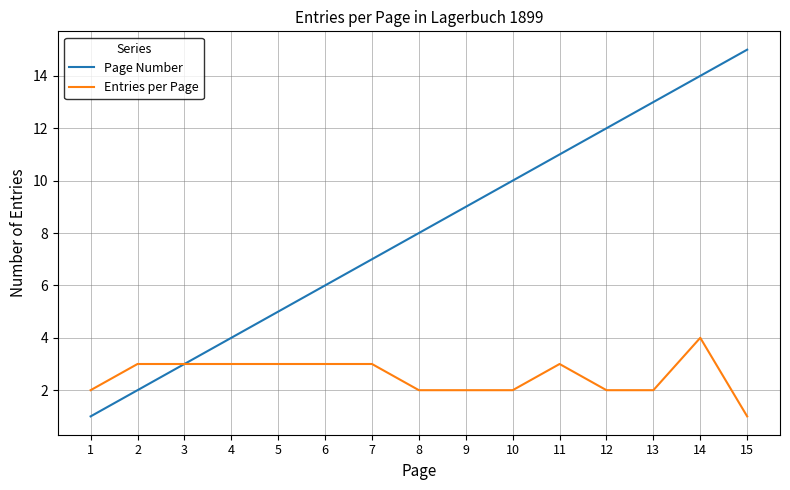

Which category has the highest value in the Page Number series?

15